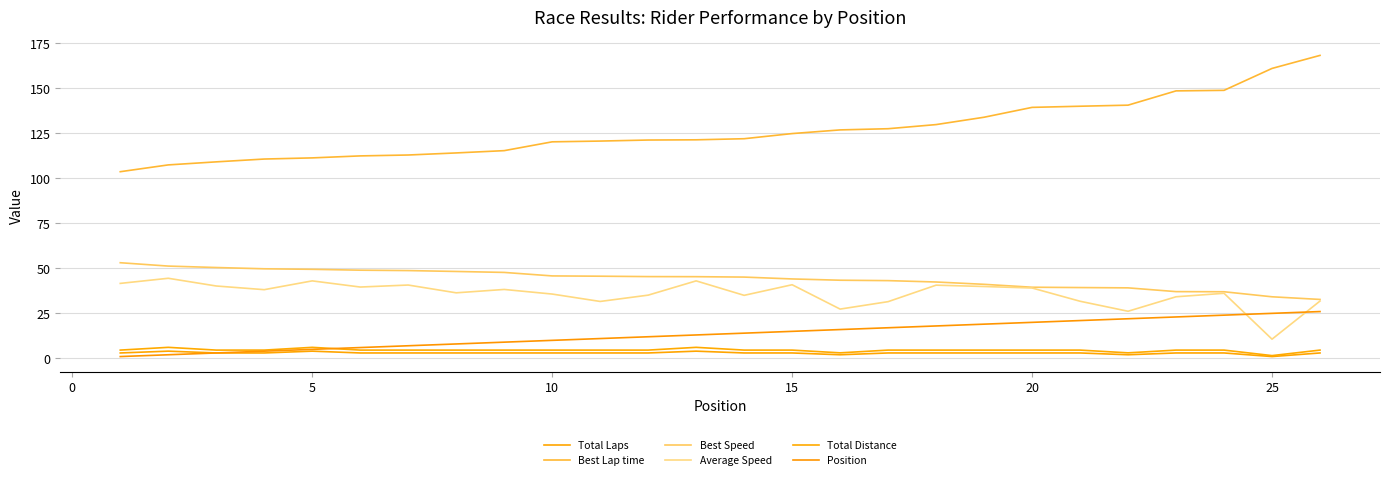

Is this an area chart (filled region under the line)?

No